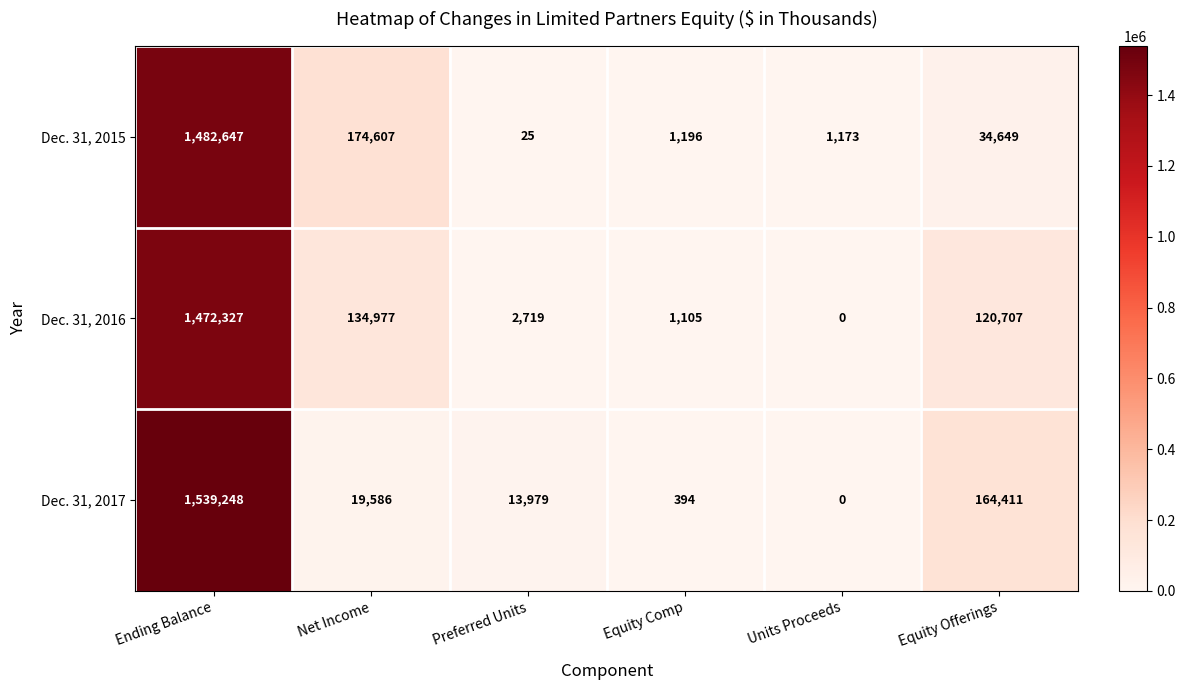

At how many categories does at least one series exceed 163298?

3